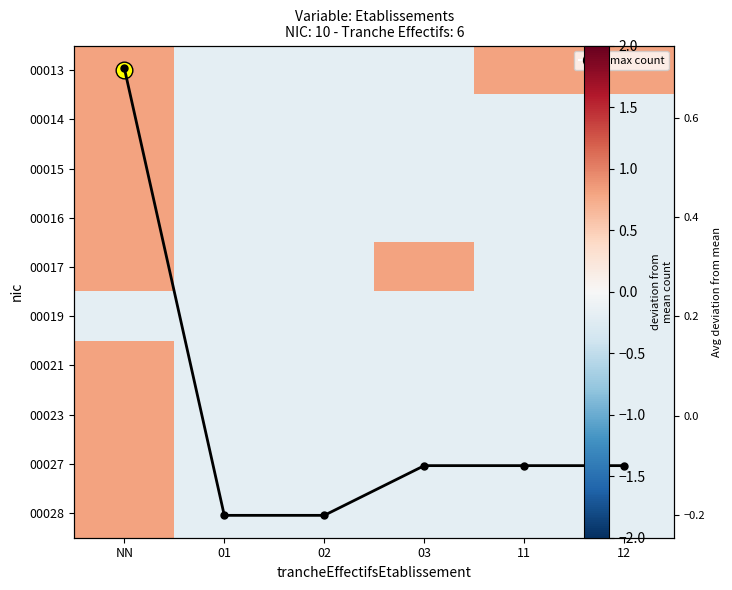

What is the approximate value of 00015 at 11?

-0.2